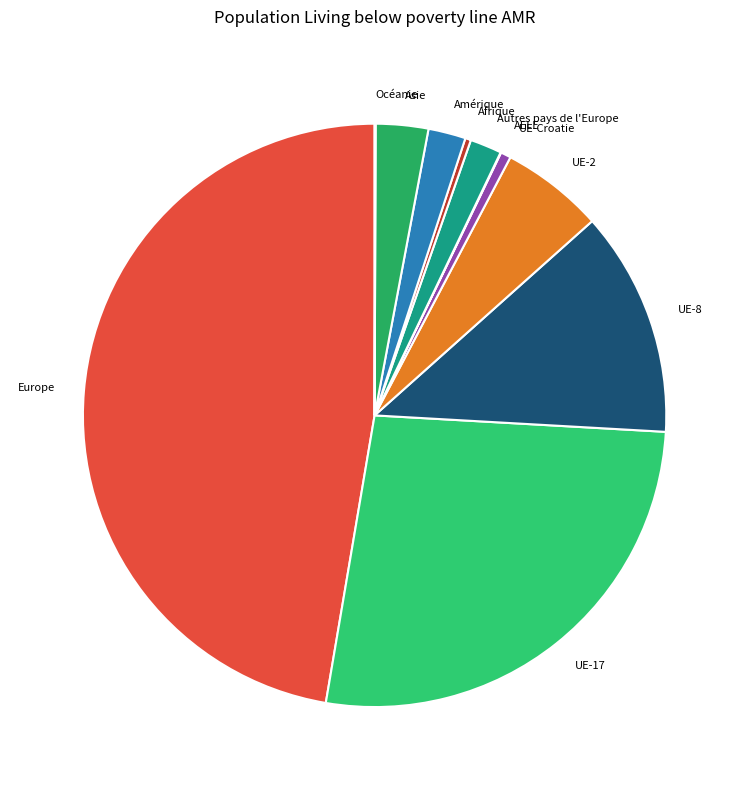

Which slice is the largest?

Europe